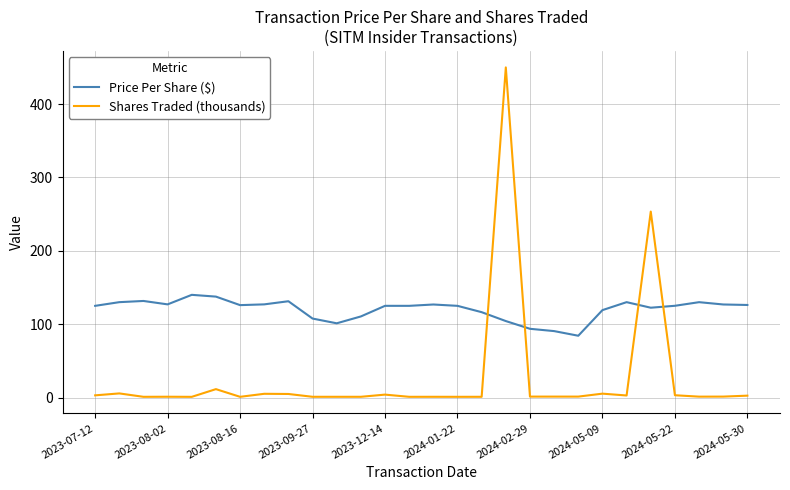

What are all the series names shown in the legend?

Price Per Share ($), Shares Traded (thousands)